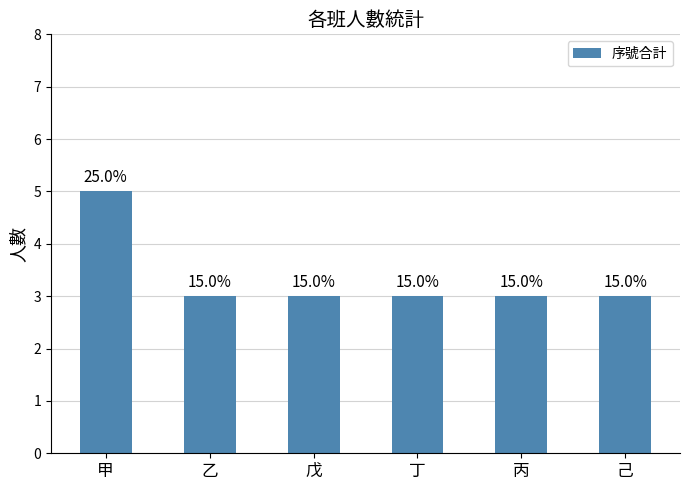

Is it true that the value at 乙 is 3?

True